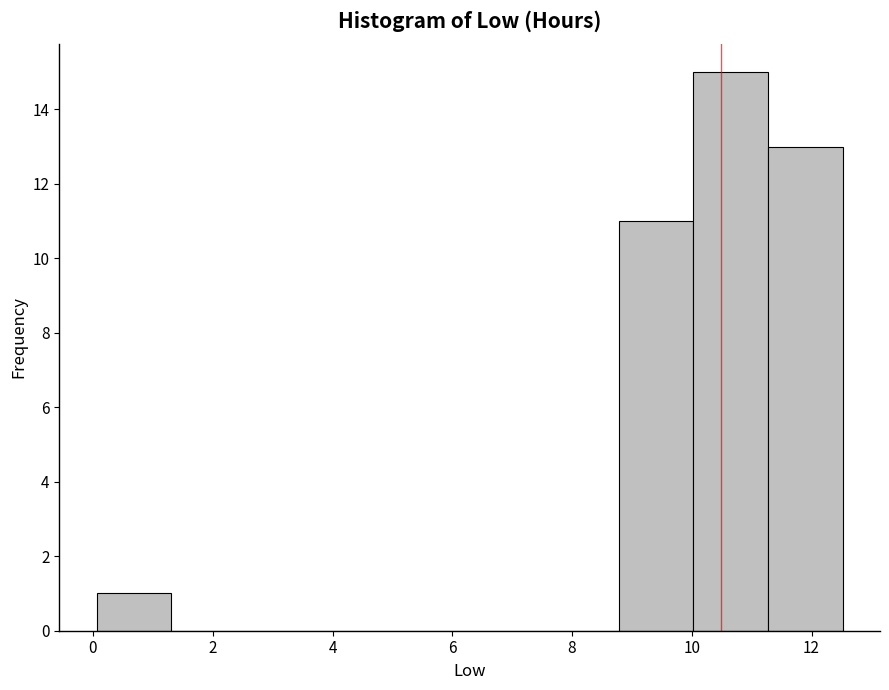

Reading left to right, list every bar in this chart as the range it spans on the x-axis followed by its height. Neither the bar edges nor the heights are printed on the chart, so give them approximately, as read against the axes.

0.0 to 1.4: 1
1.4 to 2.6: 0
2.6 to 3.8: 0
3.8 to 5.0: 0
5.0 to 6.2: 0
6.2 to 7.6: 0
7.6 to 8.8: 0
8.8 to 10.0: 11
10.0 to 11.2: 15
11.2 to 12.6: 13